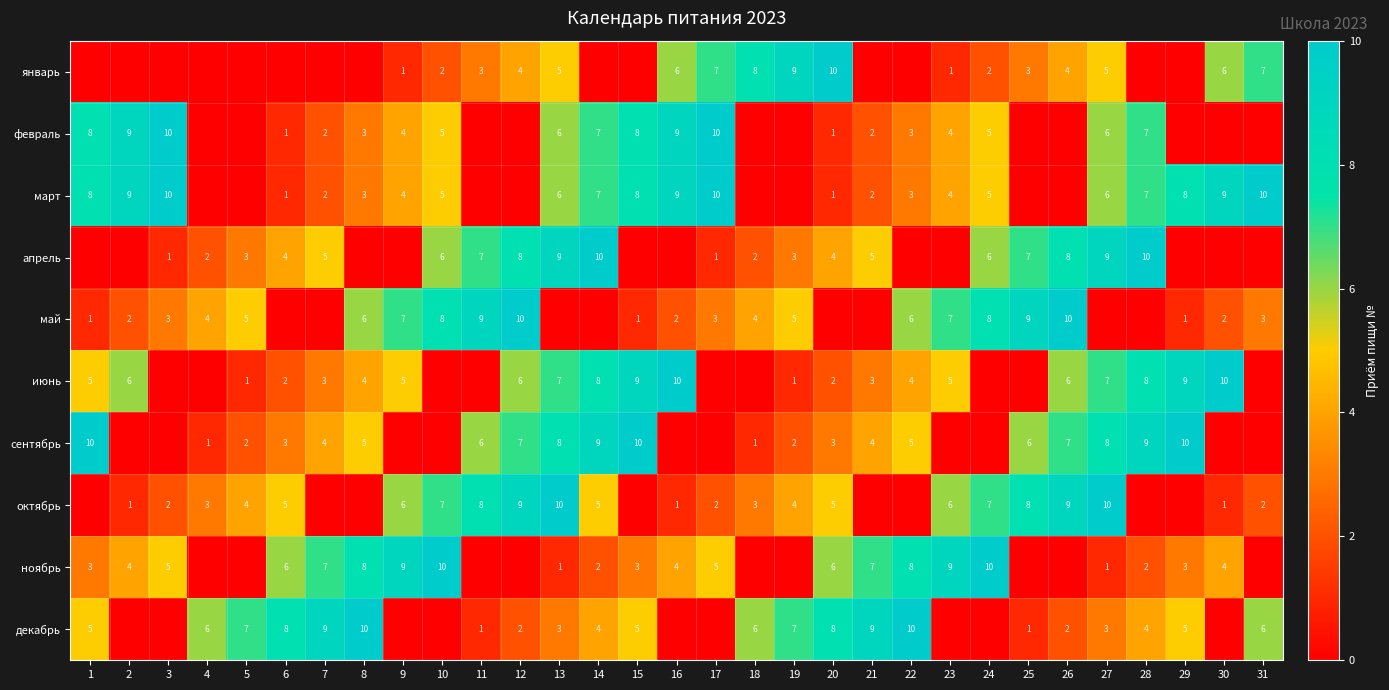

Is it true that апрель equals 5 at 7?

True